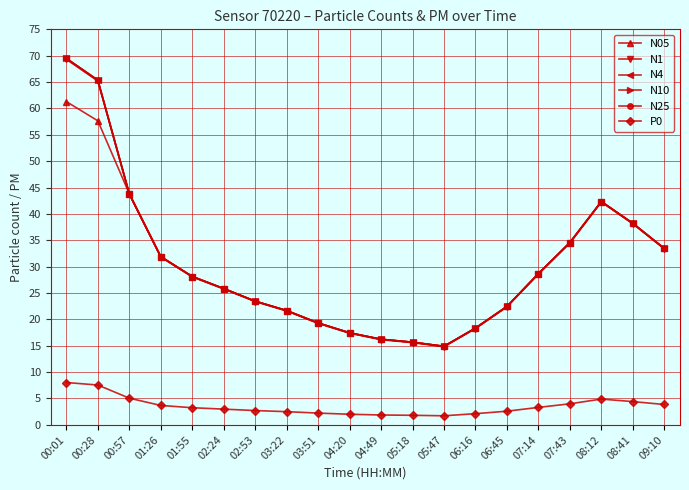

Reading left to right, list all the values displayed in this chart.

N05: 61.3	57.6	43.8	31.9	28.1	25.8	23.4	21.7	19.3	17.4	16.2	15.7	14.9	18.3	22.4	28.7	34.6	42.3	38.2	33.5
N1: 69.3	65.2	43.7	31.8	28.1	25.8	23.4	21.6	19.2	17.4	16.1	15.6	14.8	18.3	22.4	28.6	34.5	42.3	38.1	33.4
N4: 69.5	65.4	43.8	31.9	28.1	25.8	23.4	21.7	19.3	17.4	16.2	15.7	14.9	18.3	22.4	28.7	34.6	42.3	38.2	33.5
N10: 69.5	65.4	43.8	31.9	28.1	25.8	23.4	21.7	19.3	17.4	16.2	15.7	14.9	18.3	22.4	28.7	34.6	42.3	38.2	33.5
N25: 69.5	65.3	43.8	31.9	28.1	25.8	23.4	21.7	19.3	17.4	16.2	15.7	14.9	18.3	22.4	28.7	34.6	42.3	38.2	33.5
P0: 8.0	7.5	5.1	3.7	3.2	3.0	2.7	2.5	2.2	2.0	1.9	1.8	1.7	2.1	2.6	3.3	4.0	4.9	4.4	3.9